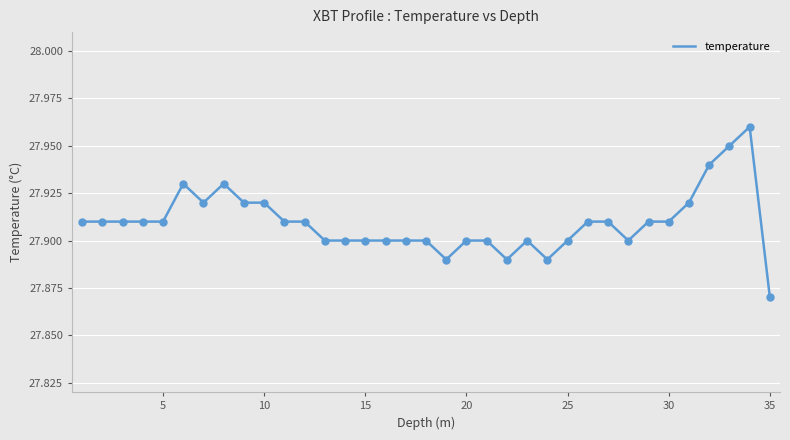

At which category does the chart reach its minimum across all series?

35